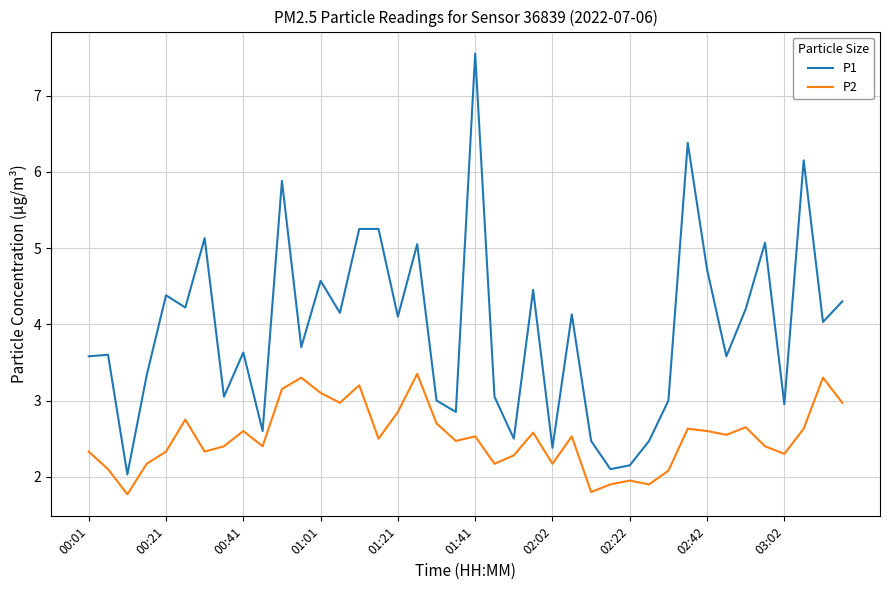

Which series has the largest total across all categories?

P1